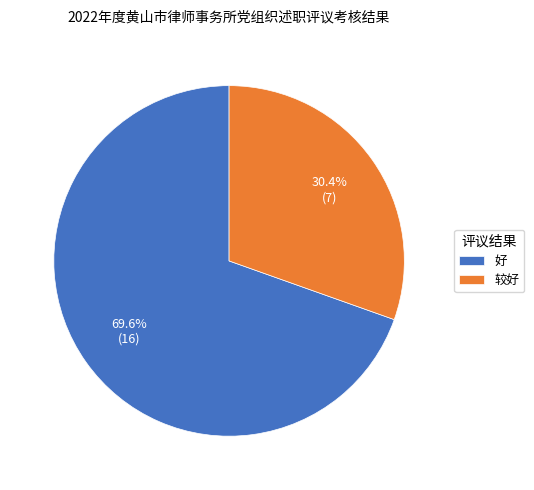

True or false: 好 accounts for 70% of the total.

True